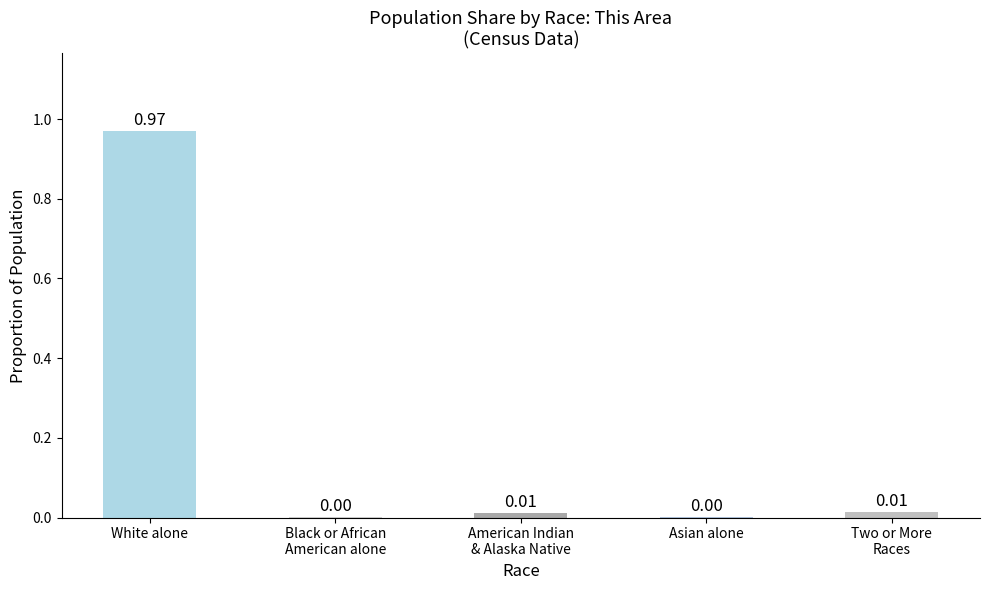

What is the average value?

0.2